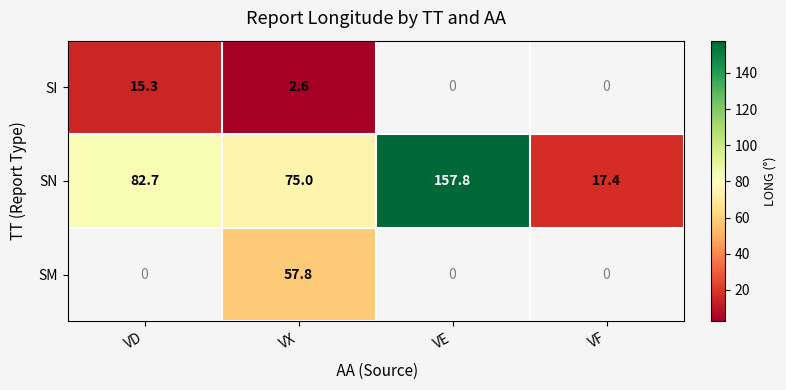

What is the total value across all series at VX?

135.4